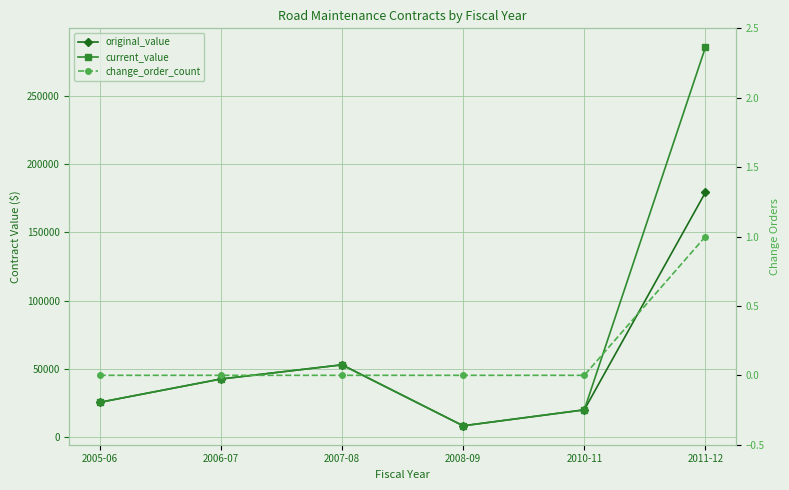

At which category does original_value reach its first local peak?

2007-08